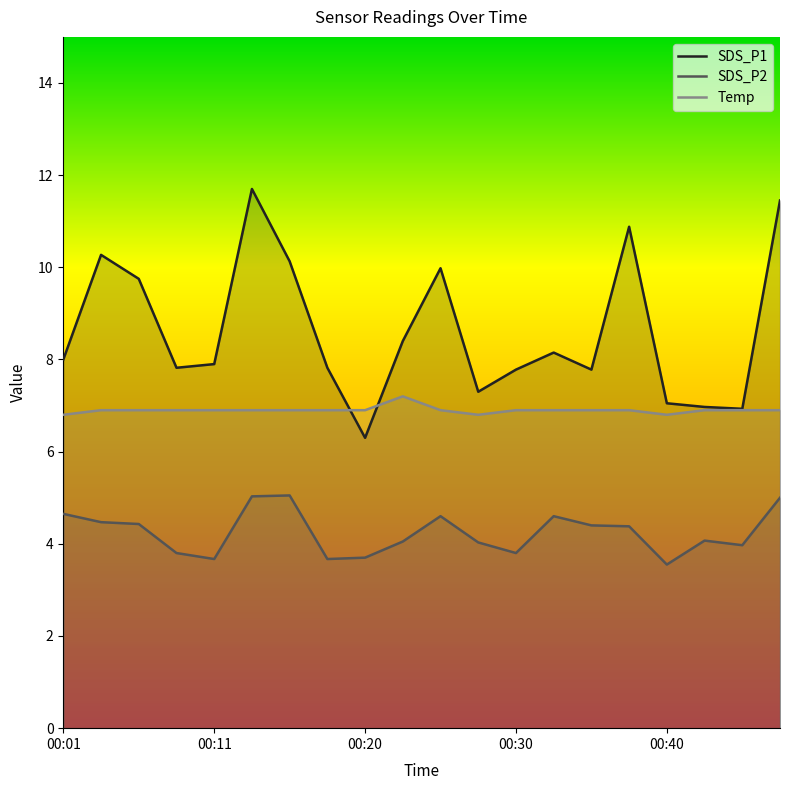

The value of SDS_P1 at 00:20 is 8.8. True or false?

False